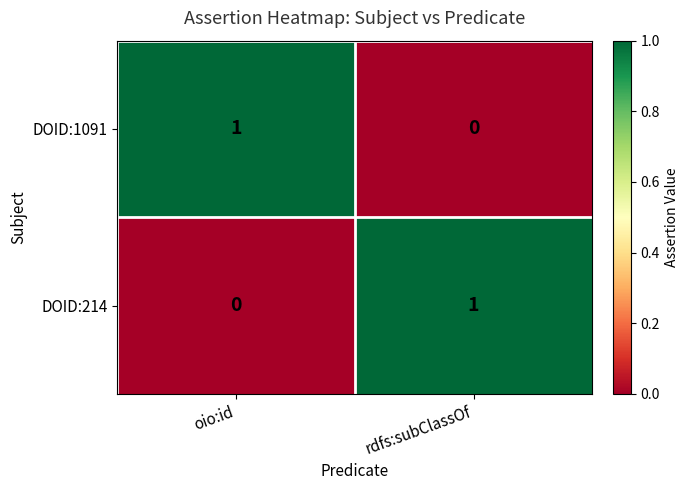

Rank the categories by DOID:214 value from lowest to highest.

oio:id, rdfs:subClassOf